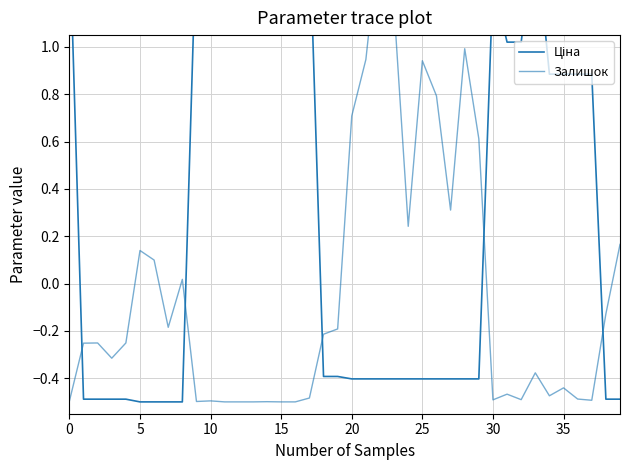

At 31, list the series in order from smallest to largest.

Залишок, Ціна